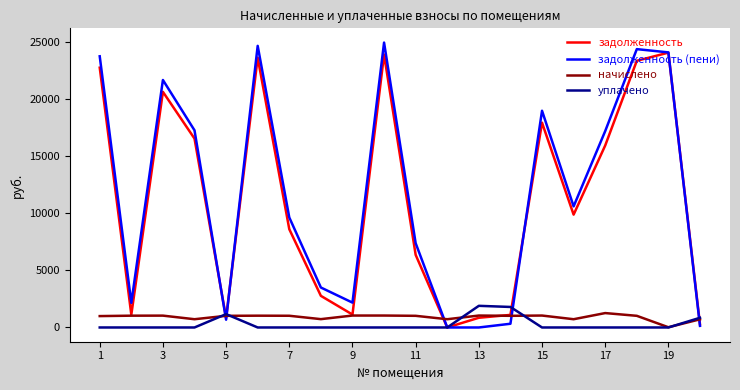

Which series has the widest spread of values?

задолженность (пени)